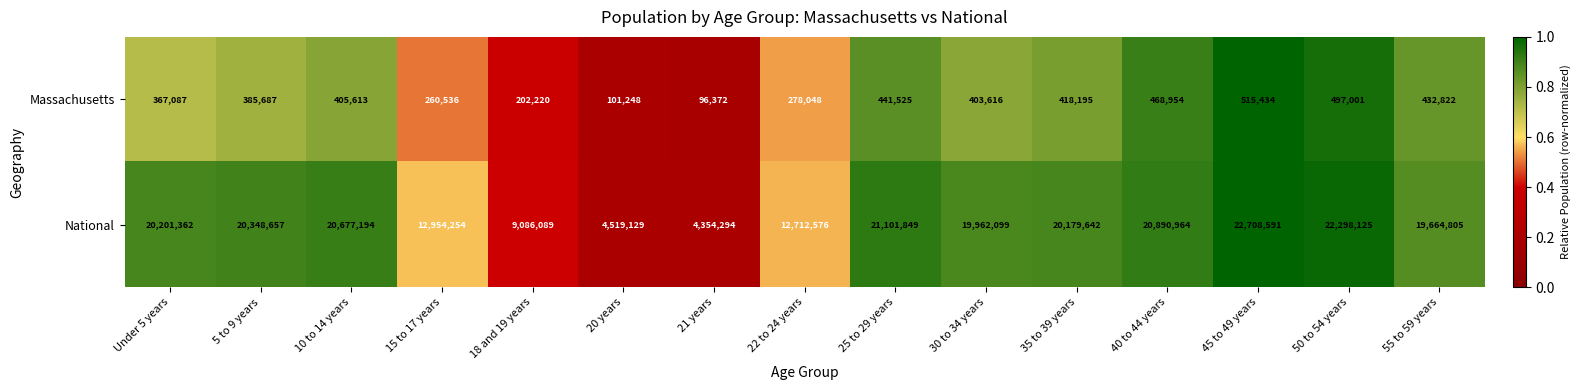

Reading right to left, list all the values displayed in this chart.

Massachusetts: 55 to 59 years=432822	50 to 54 years=497001	45 to 49 years=515434	40 to 44 years=468954	35 to 39 years=418195	30 to 34 years=403616	25 to 29 years=441525	22 to 24 years=278048	21 years=96372	20 years=101248	18 and 19 years=202220	15 to 17 years=260536	10 to 14 years=405613	5 to 9 years=385687	Under 5 years=367087
National: 55 to 59 years=19664805	50 to 54 years=22298125	45 to 49 years=22708591	40 to 44 years=20890964	35 to 39 years=20179642	30 to 34 years=19962099	25 to 29 years=21101849	22 to 24 years=12712576	21 years=4354294	20 years=4519129	18 and 19 years=9086089	15 to 17 years=12954254	10 to 14 years=20677194	5 to 9 years=20348657	Under 5 years=20201362